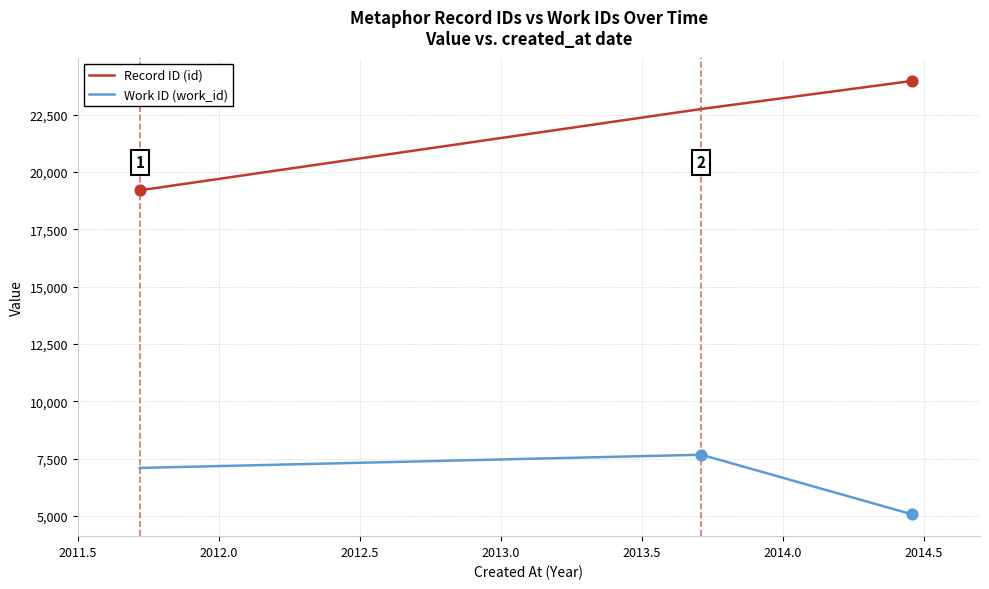

True or false: Work ID (work_id) and Record ID (id) intersect in this chart.

False